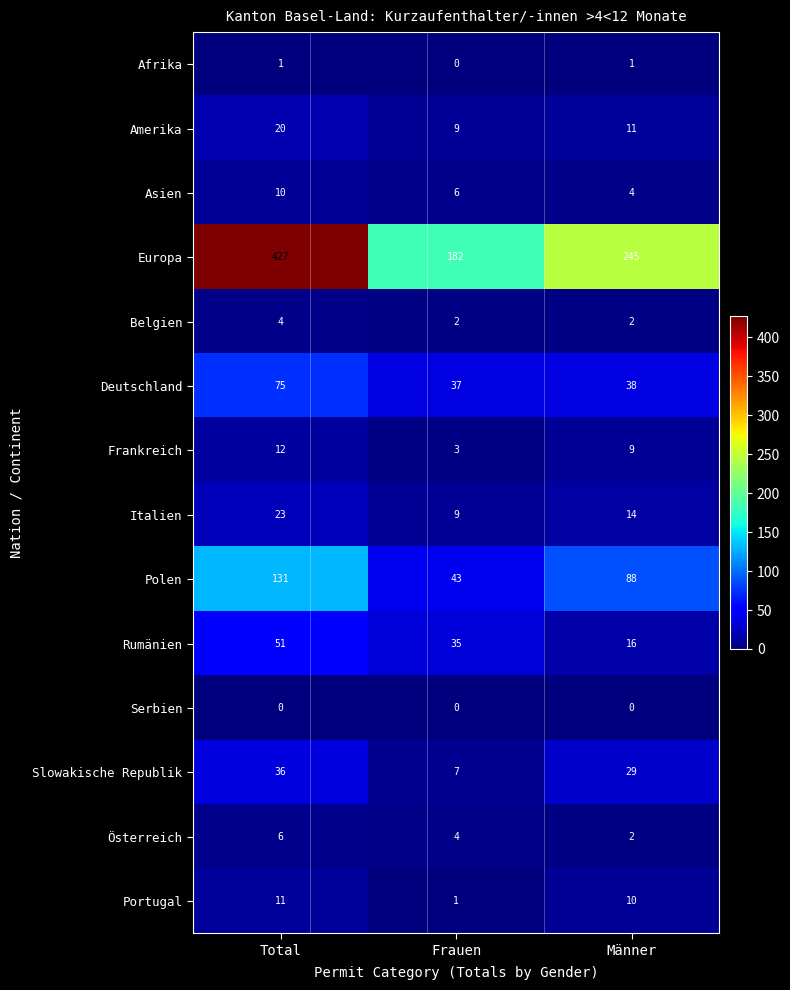

Count the number of categories in the chart.

3